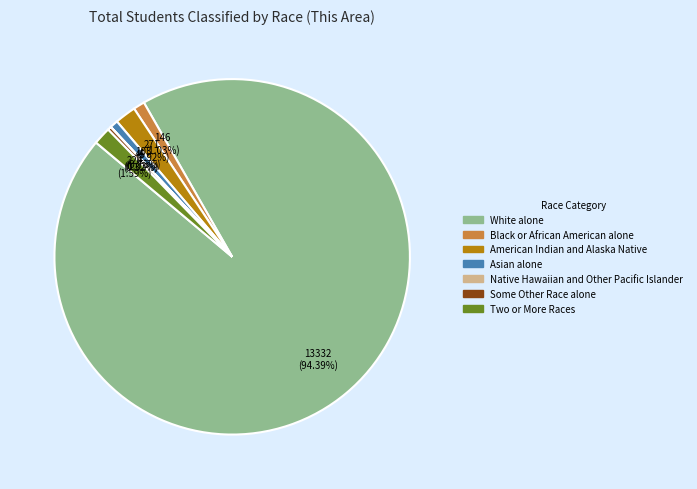

Which category accounts for the majority?

White alone